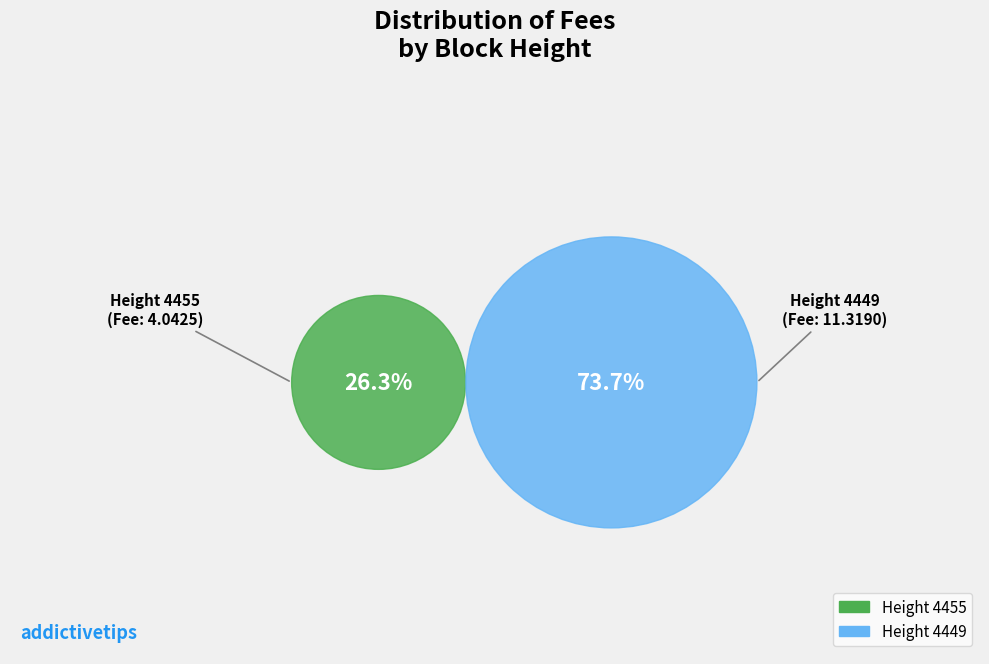

Which category has the smallest portion of the pie?

4455